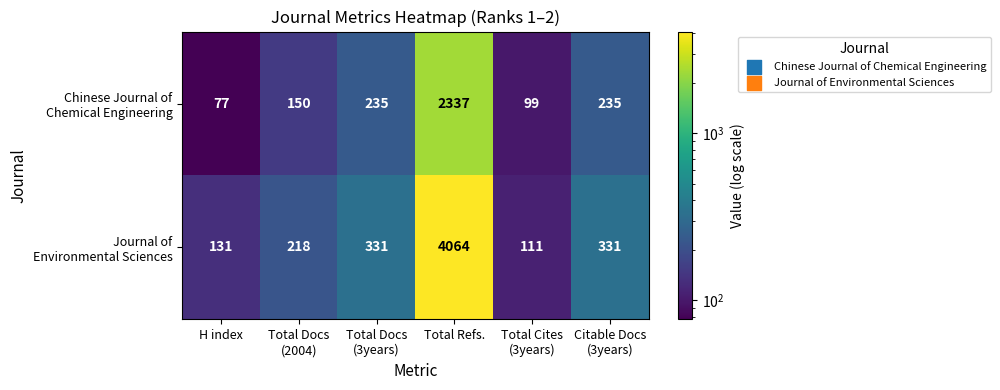

At which category is the sum across all series the highest?

Total Refs.